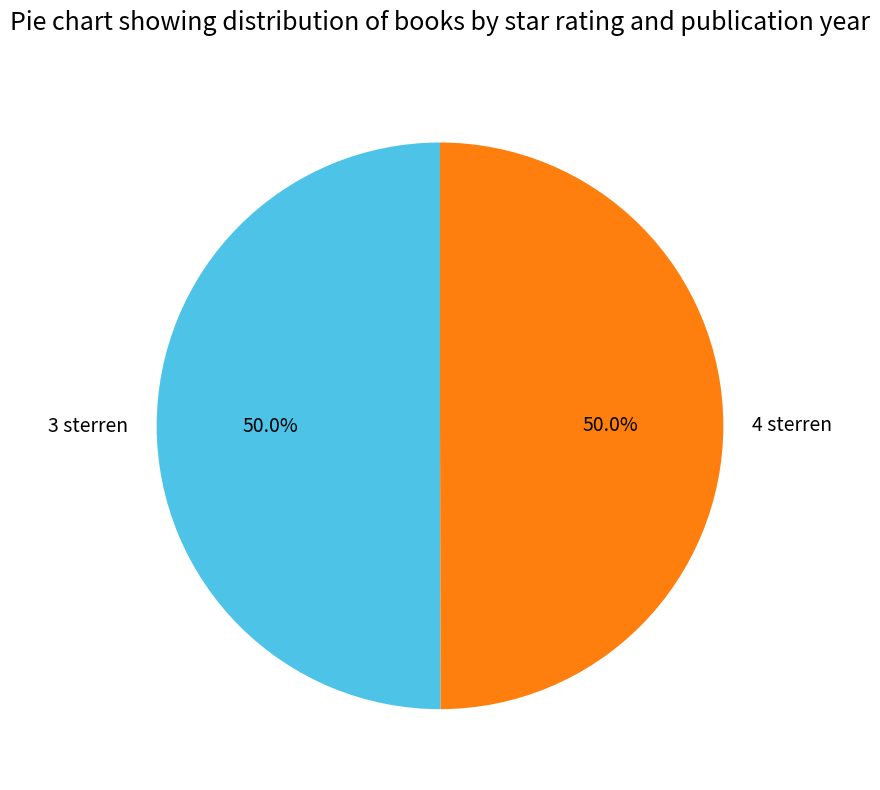

Combined, do 4 sterren and 3 sterren account for over 50%?

Yes